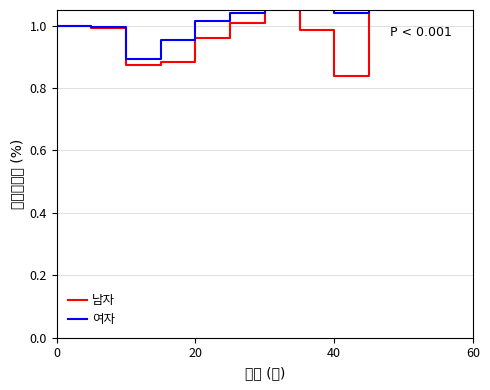

What is the value of the 여자 point at the 2nd from the left?

1.0